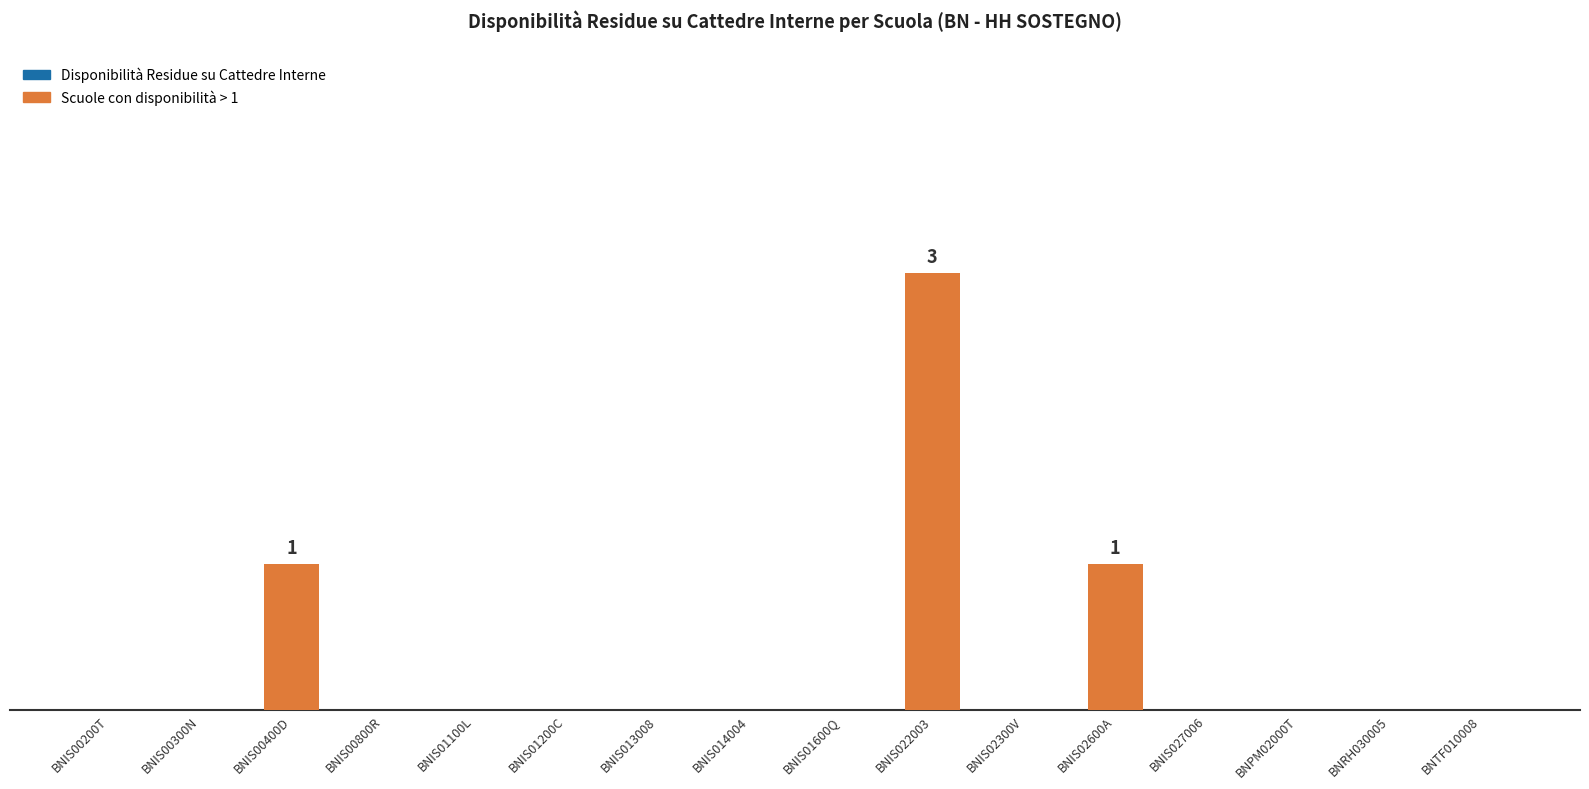

Reading left to right, list all the values displayed in this chart.

0	0	1	0	0	0	0	0	0	3	0	1	0	0	0	0